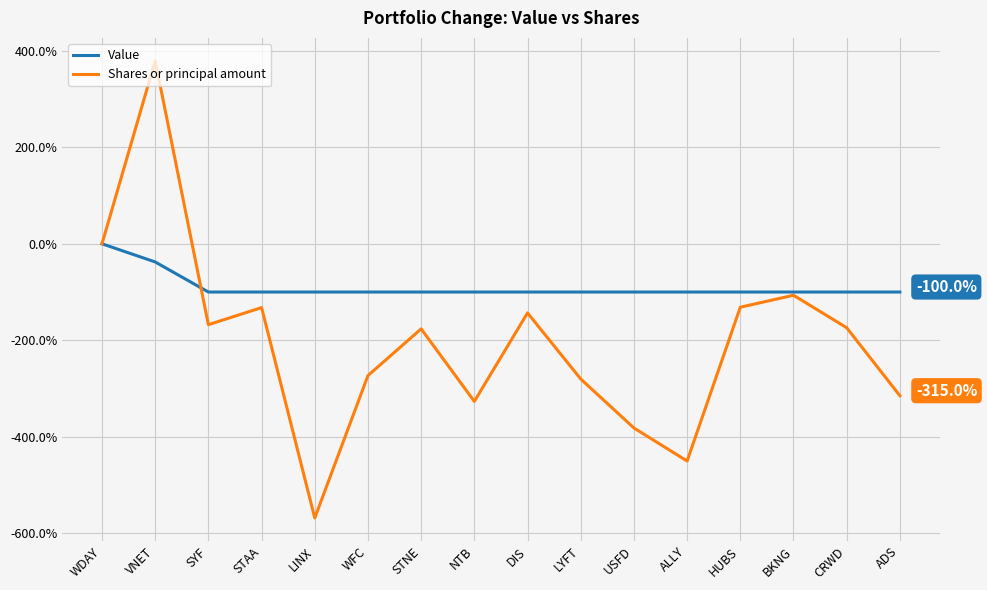

Which category has the highest value across all series?

VNET